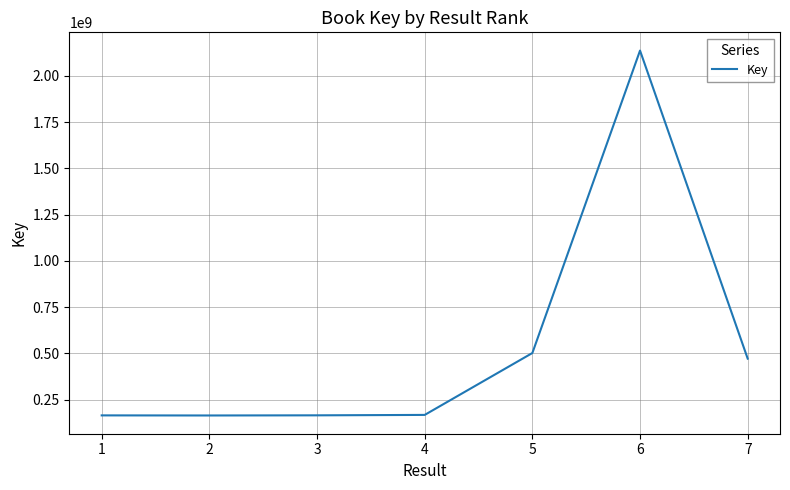

What is the smallest value displayed?

164424455